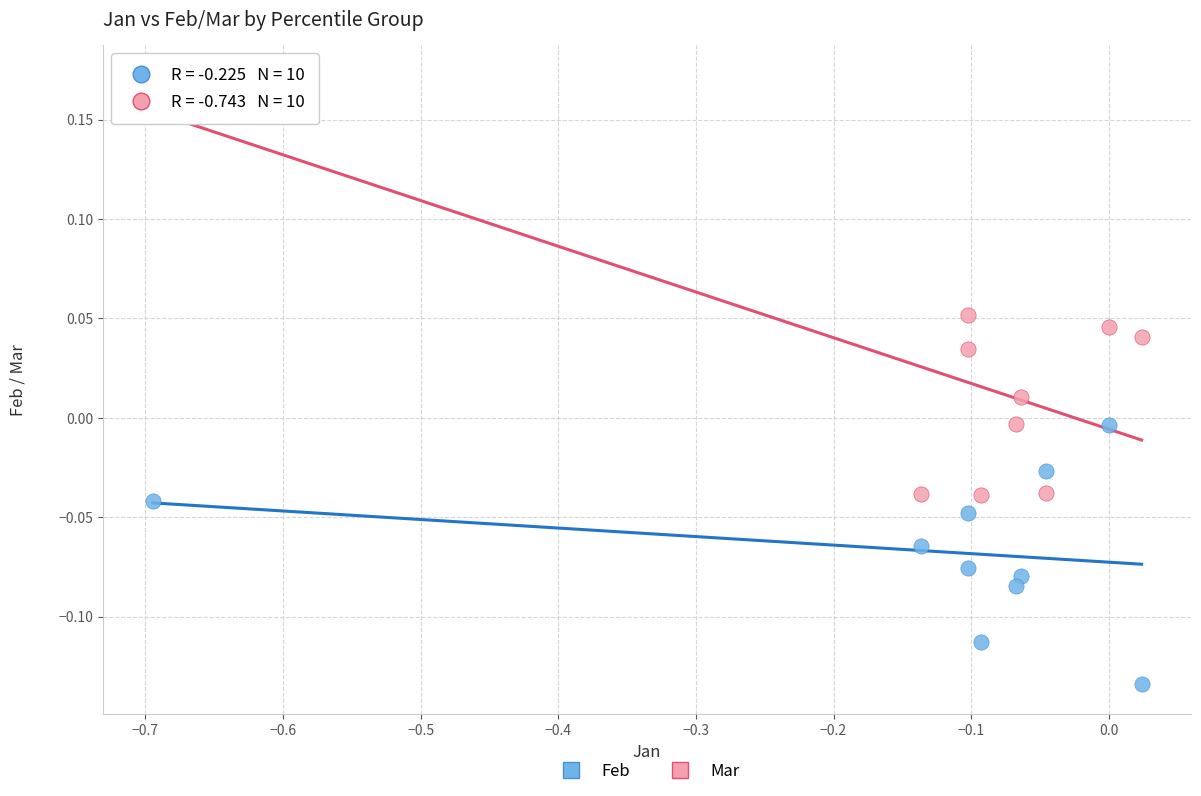

Which series has the largest Y range (max minus min)?

Mar